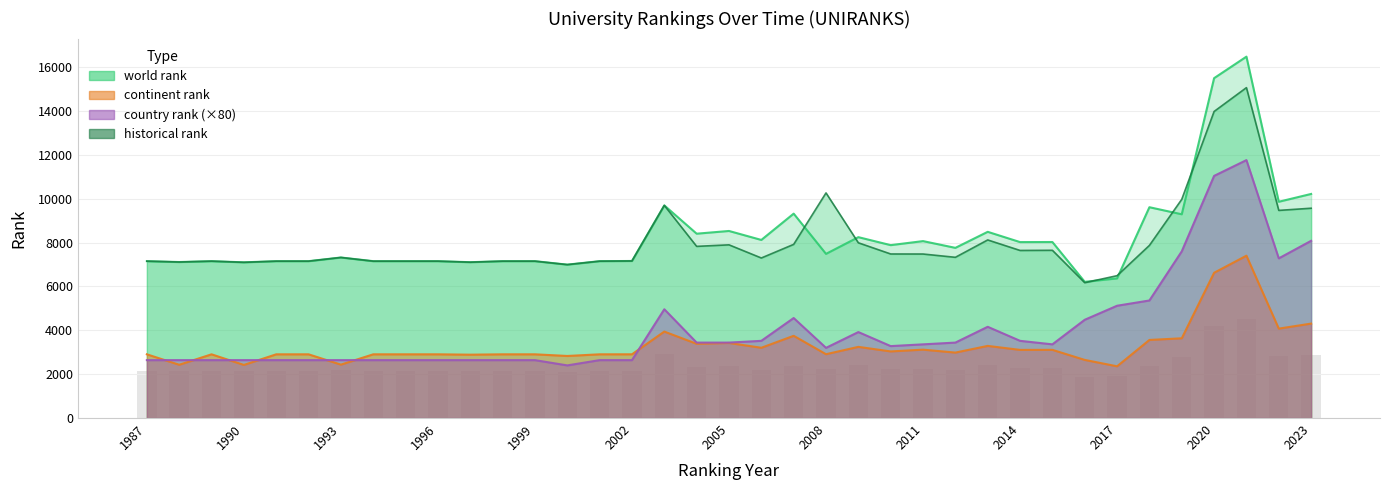

What is the spread (max minus min) of values at 2015?

4916